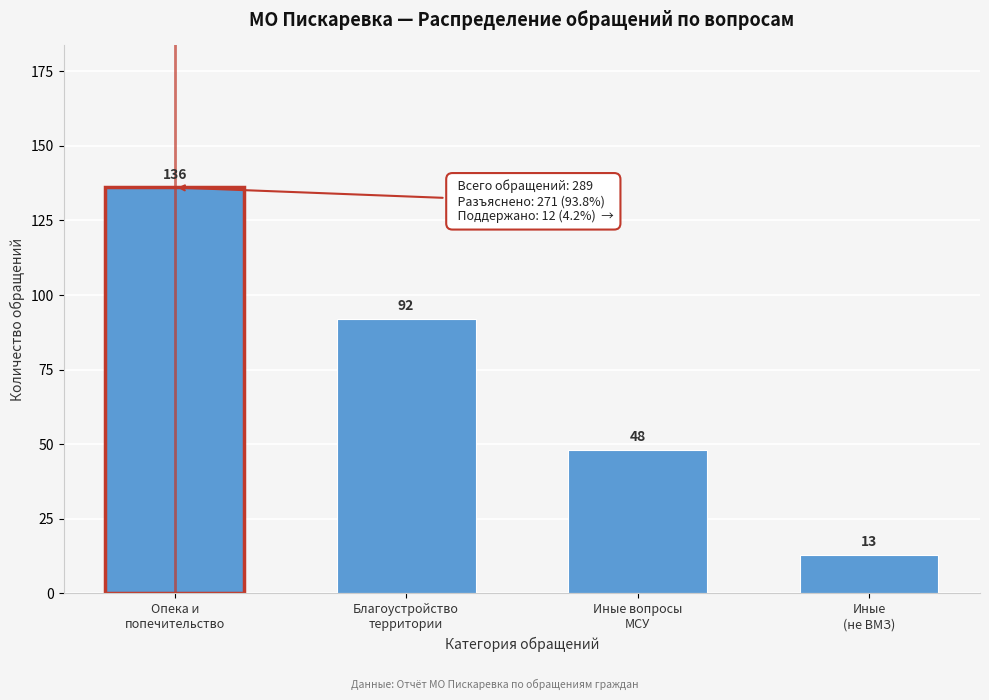

Reading right to left, extract all data points from this chart.

13	48	92	136